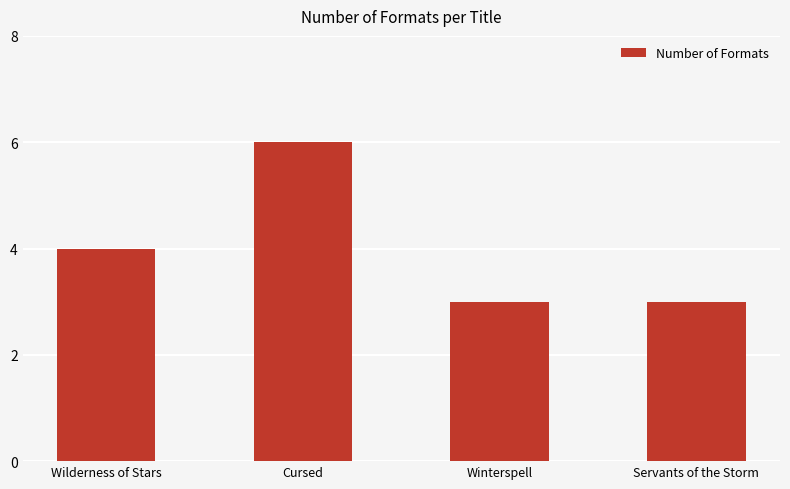

What is the label of the 4th bar from the right?

Wilderness of Stars